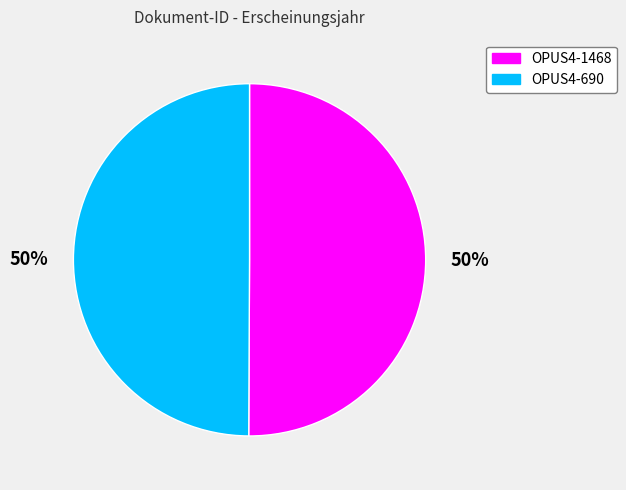

To the nearest percent, what is the combined percentage of OPUS4-1468 and OPUS4-690?

100%